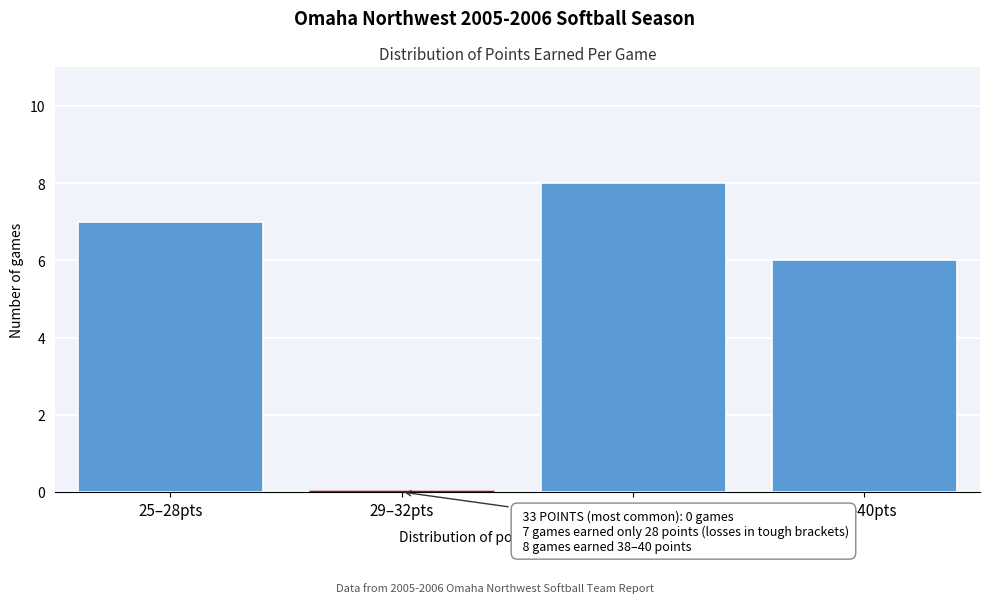

Reading right to left, list all the values displayed in this chart.

37–40pts=6	33–36pts=8	29–32pts=0	25–28pts=7